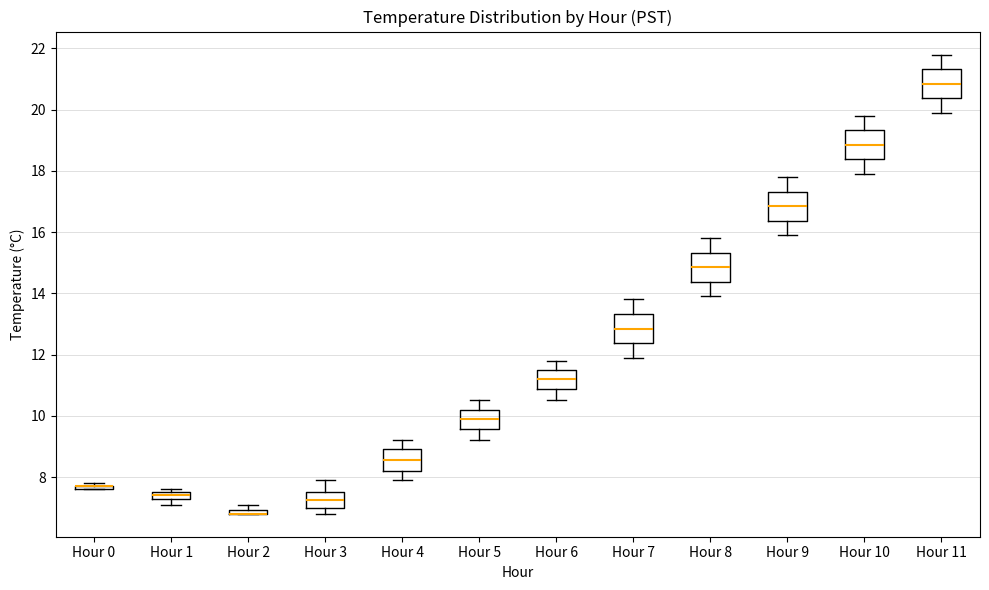

Where does the lower whisker of the box for Hour 5 end on the y-axis? The values are not printed on the chart, so give them approximately, as read against the axis.

9.2